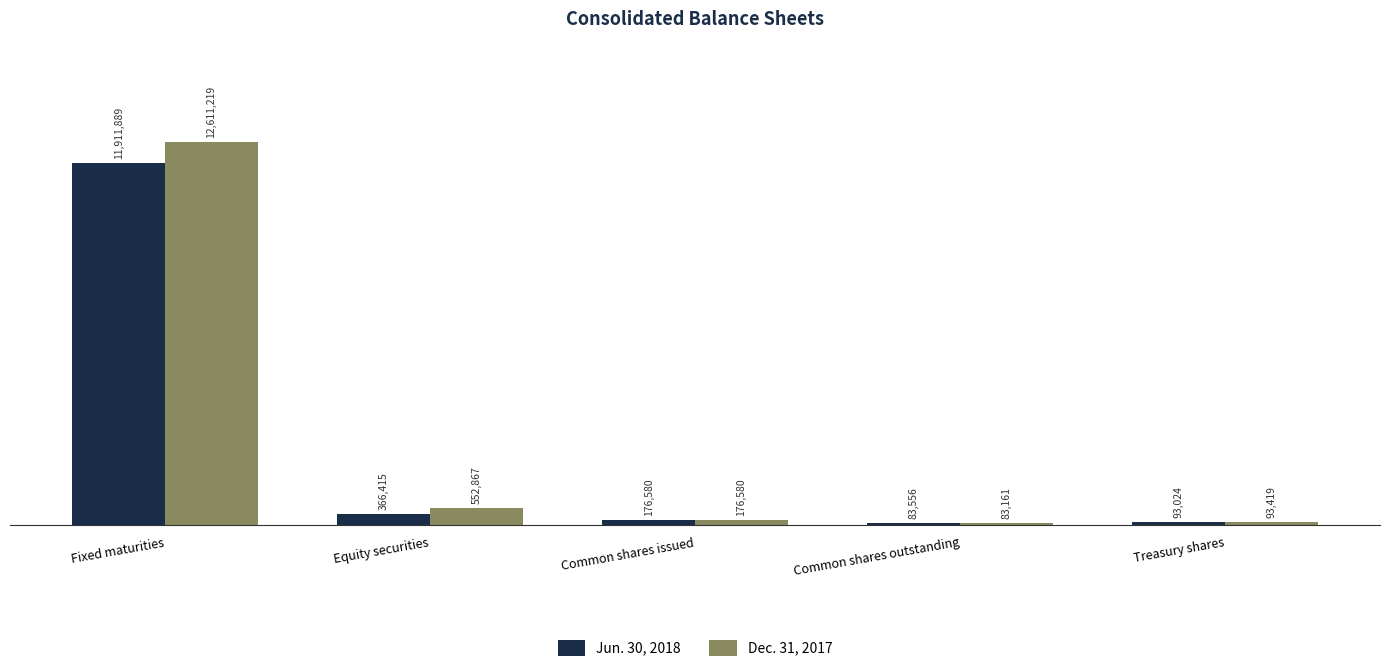

What value does the Jun. 30, 2018 series have at Fixed maturities, to the nearest 10?

11911890